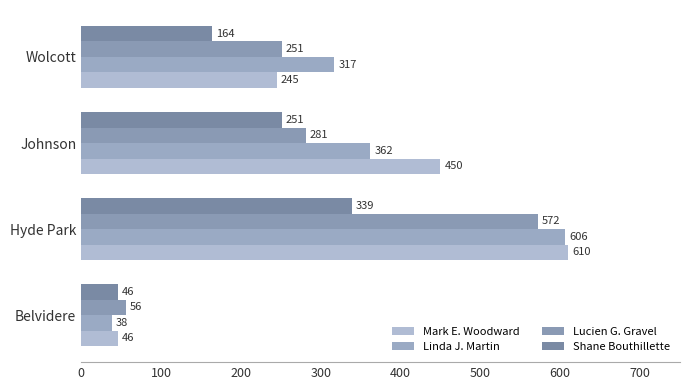

Rank the categories by Linda J. Martin value from highest to lowest.

Hyde Park, Johnson, Wolcott, Belvidere